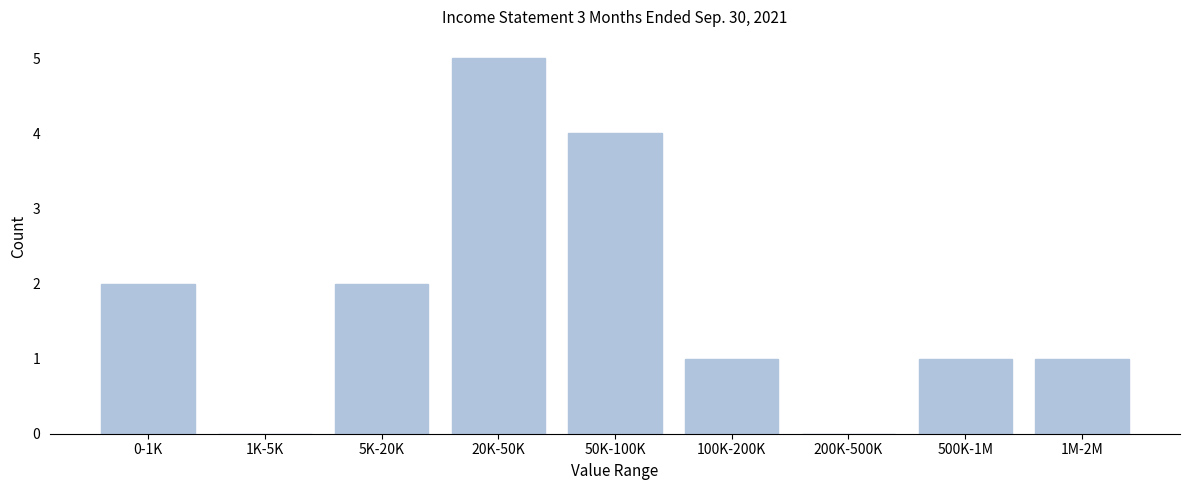

Reading left to right, list all the values displayed in this chart.

0-1K=2	1K-5K=0	5K-20K=2	20K-50K=5	50K-100K=4	100K-200K=1	200K-500K=0	500K-1M=1	1M-2M=1